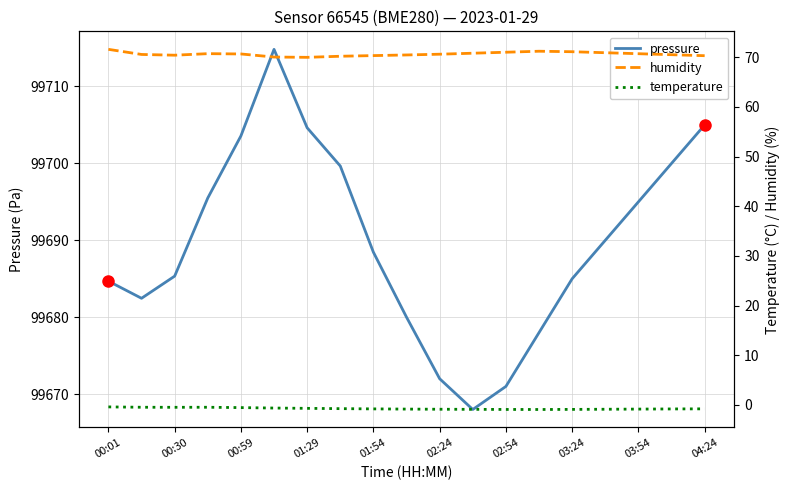

What is the minimum value for pressure?

99668.0